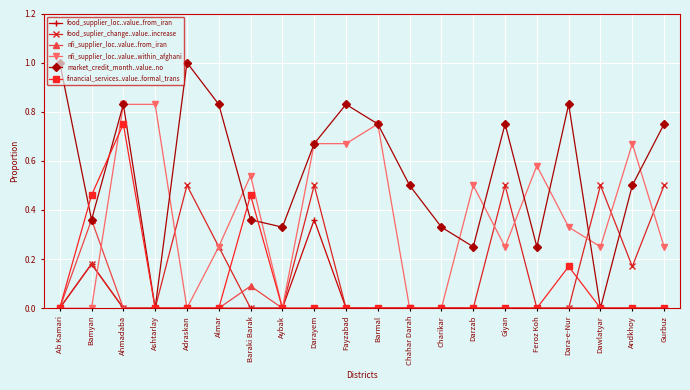

Which series has the largest range (max minus min)?

market_credit_month..value..no